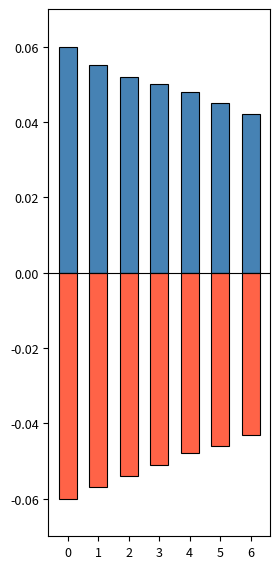

What are all the series names shown in the legend?

positive, negative